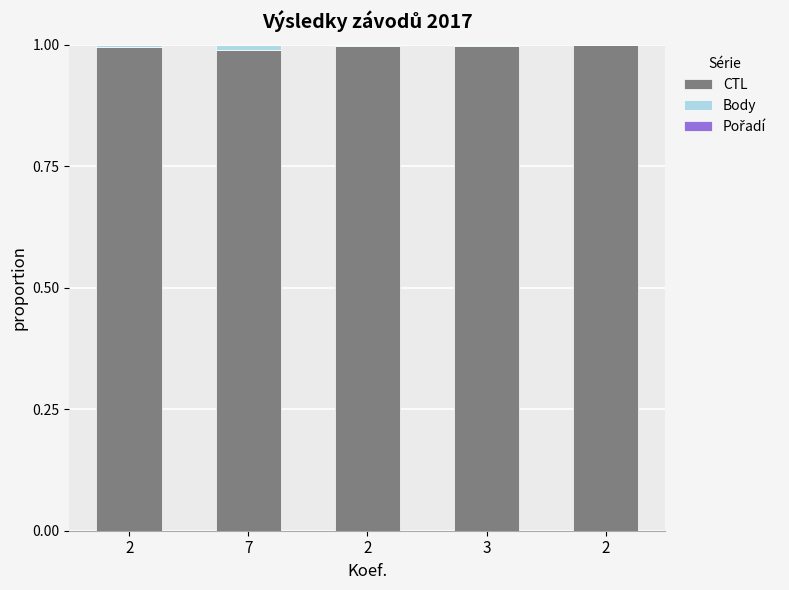

Count the CTL values in the range 0 to 1.

5